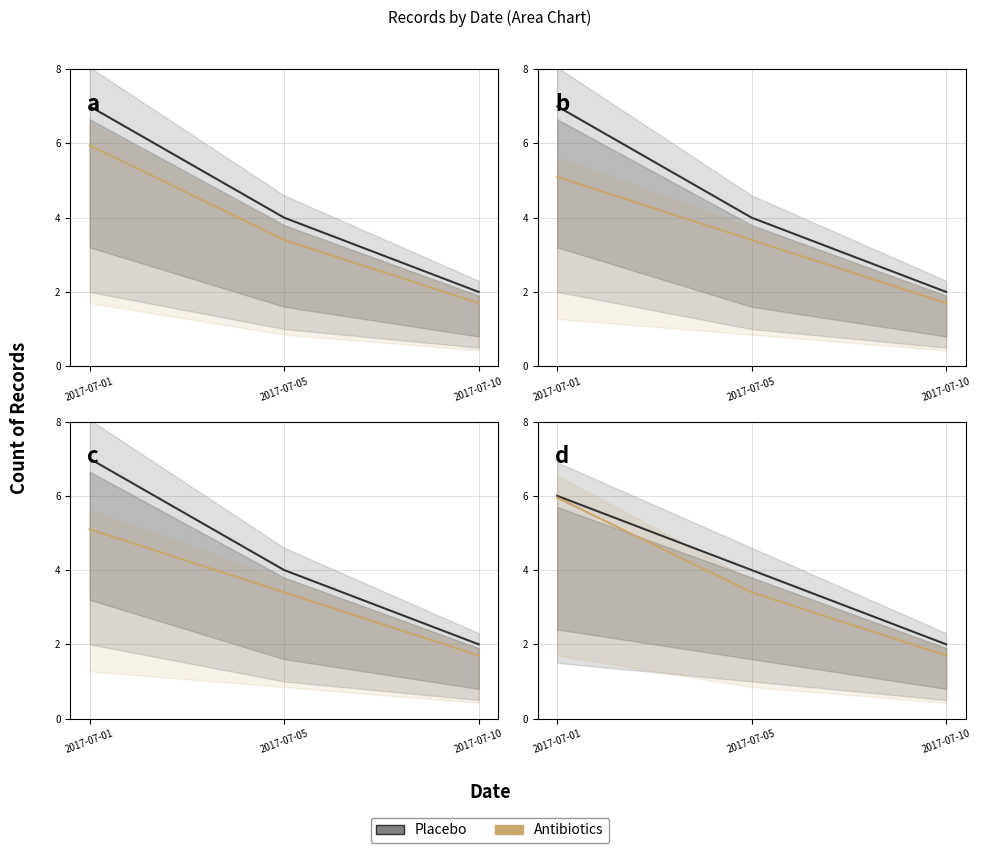

How many lines are shown in the chart?

2